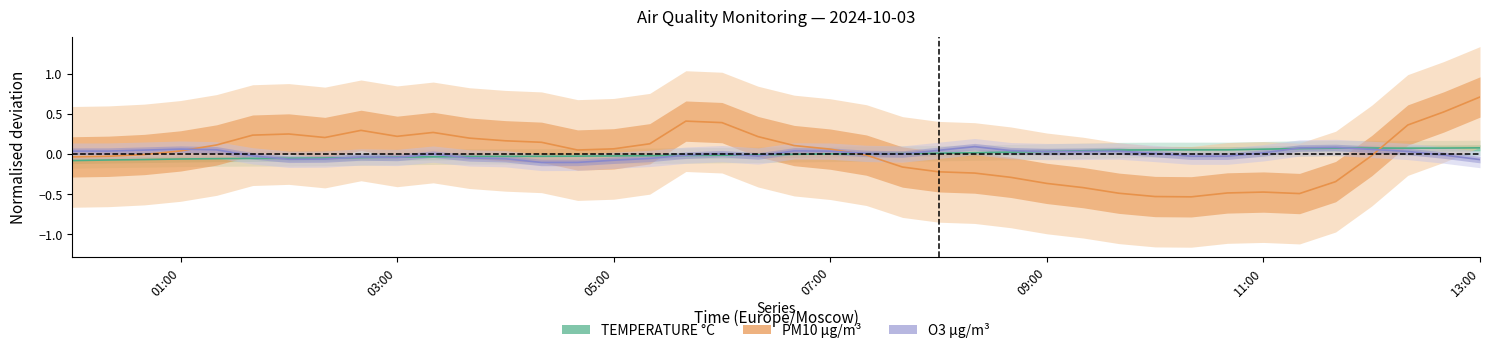

Between 2024-10-03 08:00 and 2024-10-03 10:20, which series saw the biggest shift?

PM10